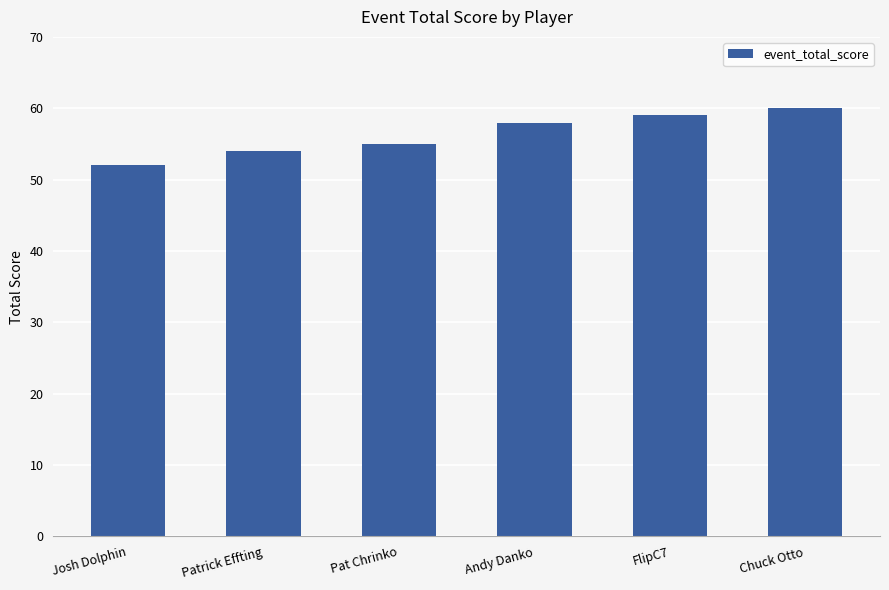

Where is the data nearest to the value 56?

Pat Chrinko